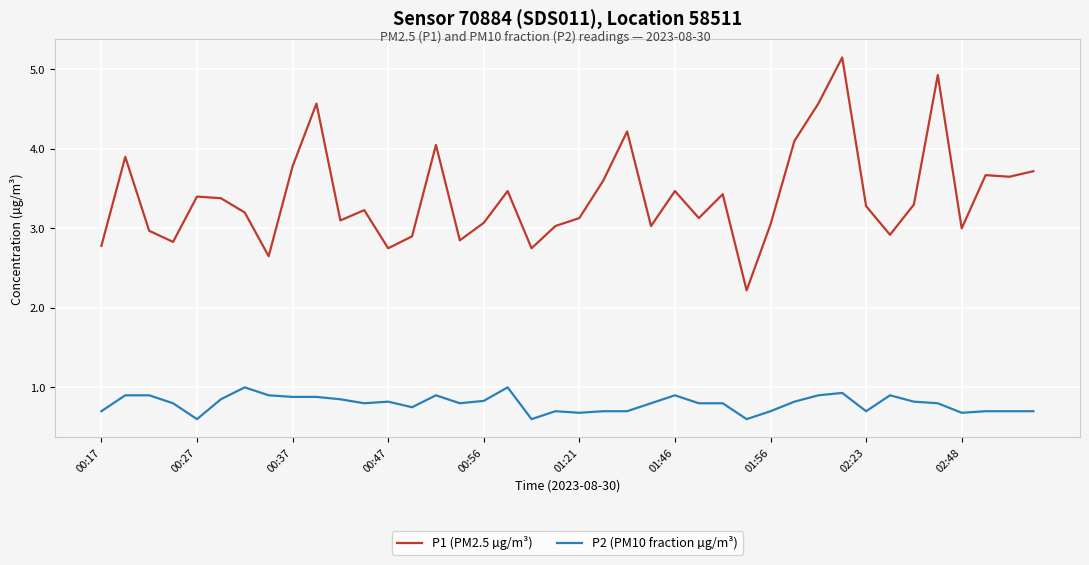

True or false: P2 (PM10 fraction µg/m³) and P1 (PM2.5 µg/m³) cross at least once.

False